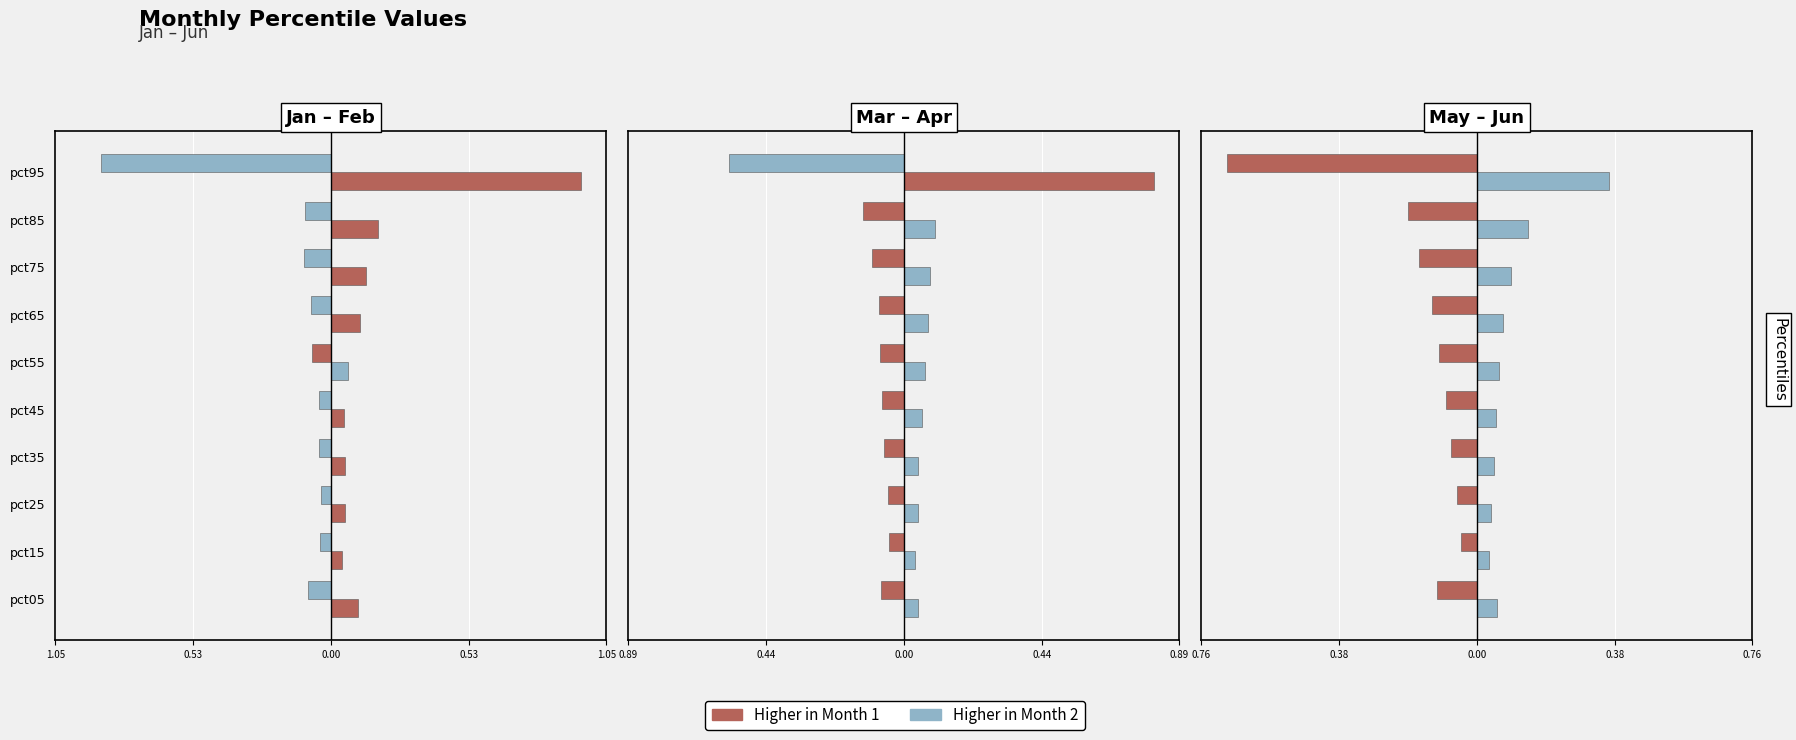

The May series shows 0.2 at pct65. True or false?

False